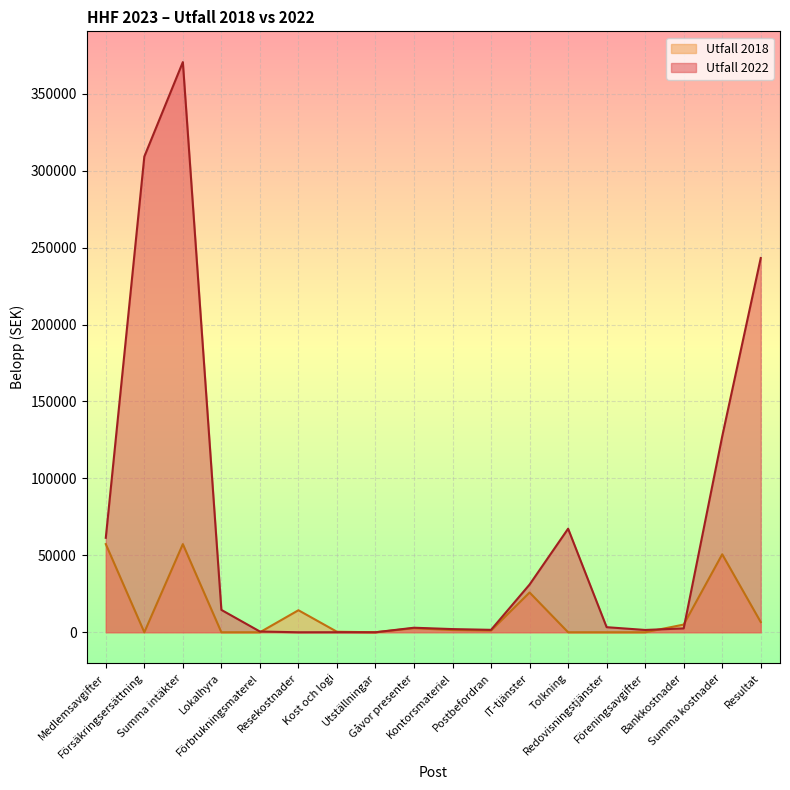

What are all the series names shown in the legend?

Utfall 2018, Utfall 2022